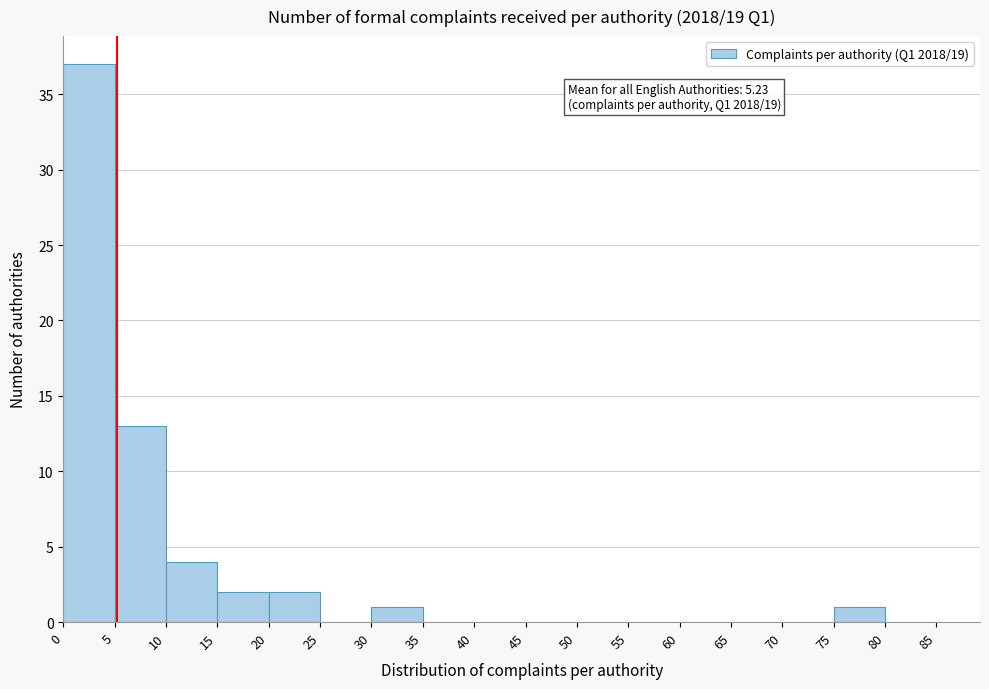

Which range on the x-axis has the tallest bar?

0 to 5